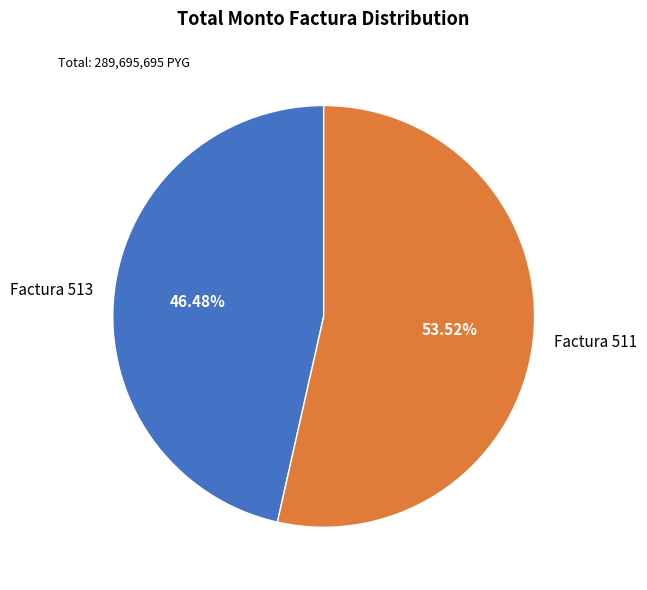

Between Factura 513 and Factura 511, which is larger?

Factura 511